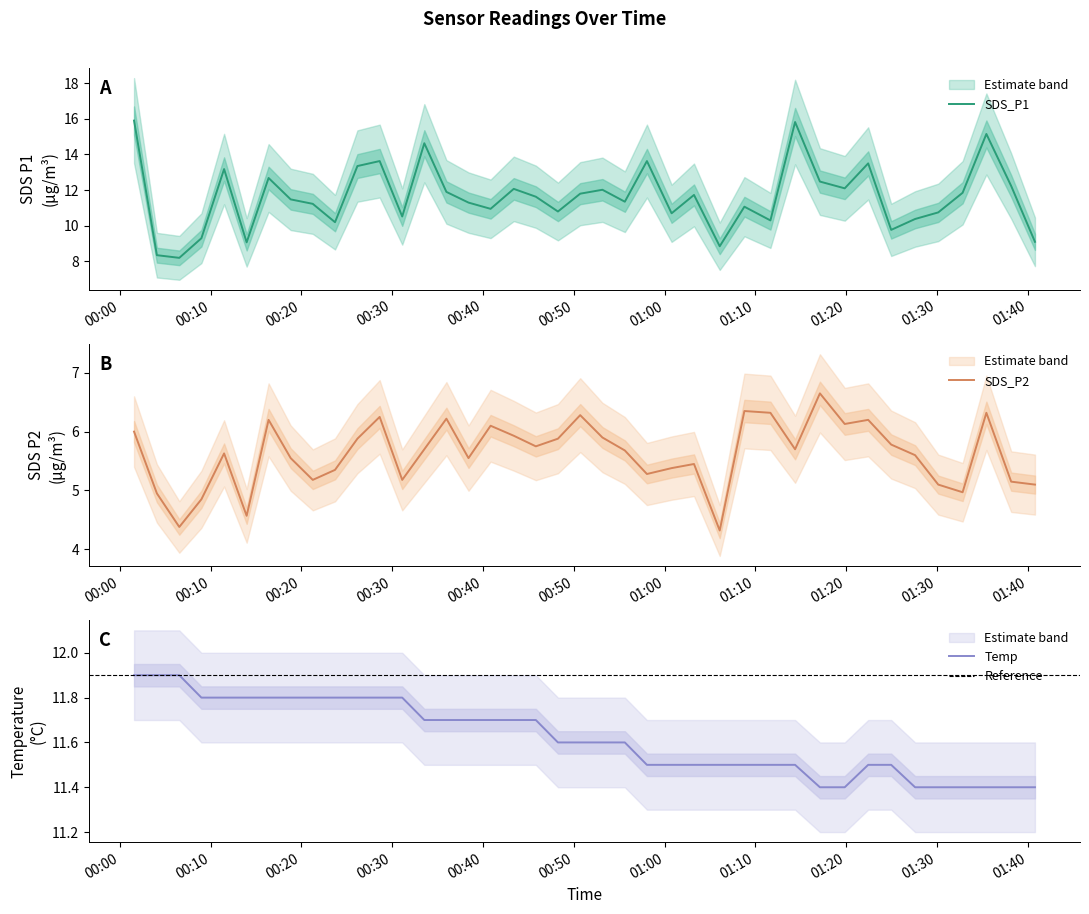

What are all the series names shown in the legend?

SDS_P1, SDS_P2, Temp